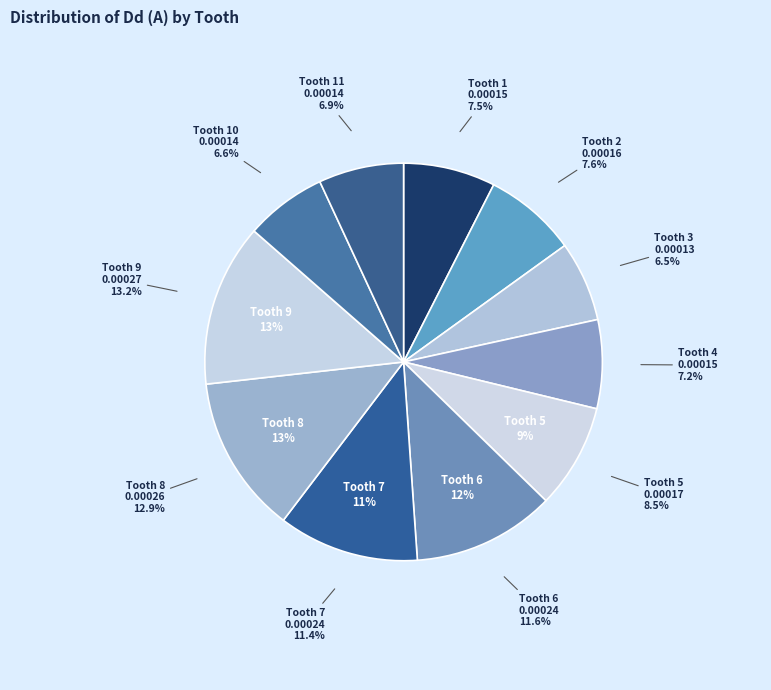

To the nearest percent, what is the difference between the 6 and 11 slice percentages?

5%